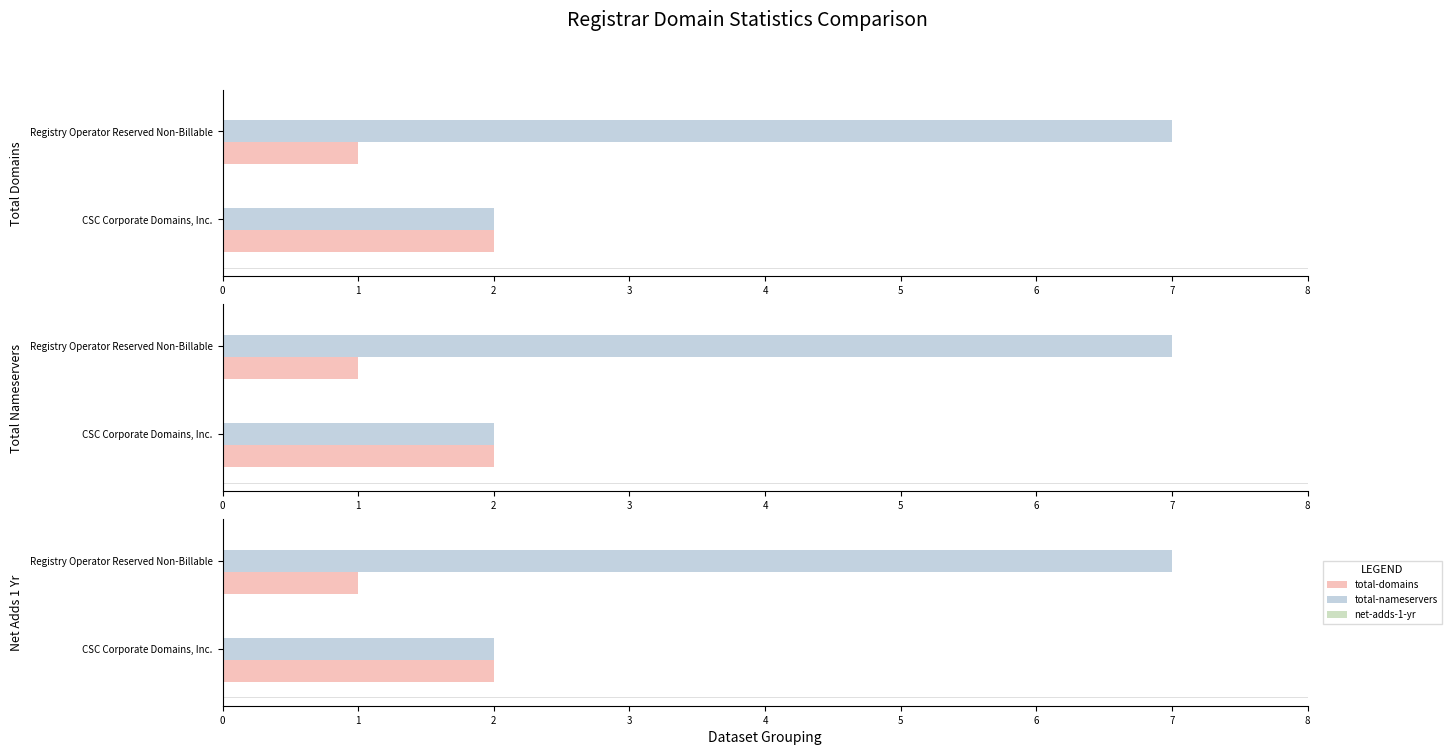

What is the value of the total-nameservers bar at the 1st from the left?

2.0